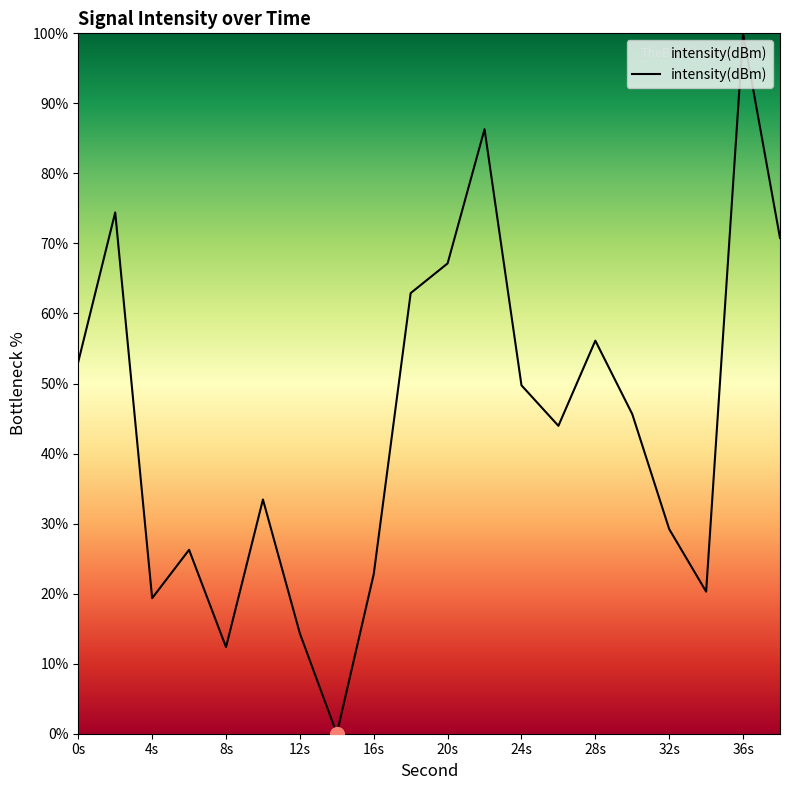

What is the difference between the maximum and minimum values?

100.0